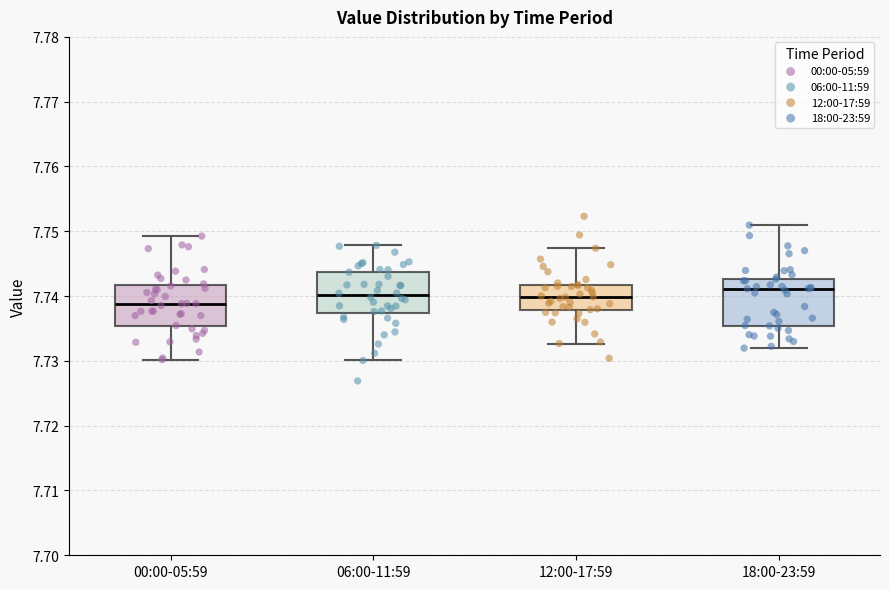

Reading left to right, transcribe this box plot: for each box, give where its median line is, the range the box spans, and where its two whiskers end, as read against the y-axis. The values are not printed on the chart, so give them approximately, as read against the axis.

00:00-05:59: median 7.739, box 7.735 to 7.742, whiskers 7.730 to 7.749
06:00-11:59: median 7.740, box 7.737 to 7.744, whiskers 7.730 to 7.748
12:00-17:59: median 7.740, box 7.738 to 7.742, whiskers 7.733 to 7.747
18:00-23:59: median 7.741, box 7.735 to 7.743, whiskers 7.732 to 7.751